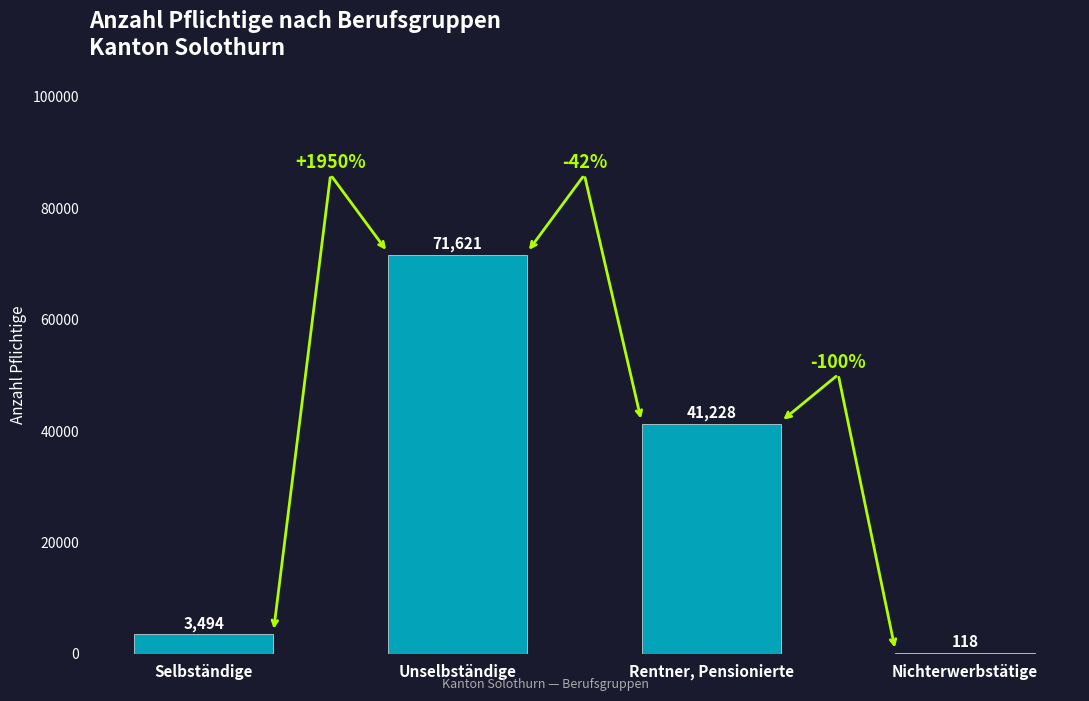

Is it true that the value at Selbständige is 3494?

True